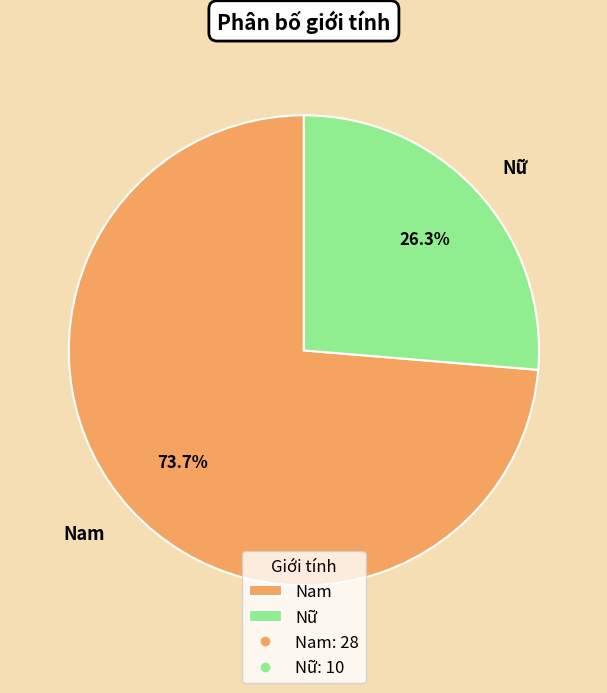

Count the number of slices in the pie.

2